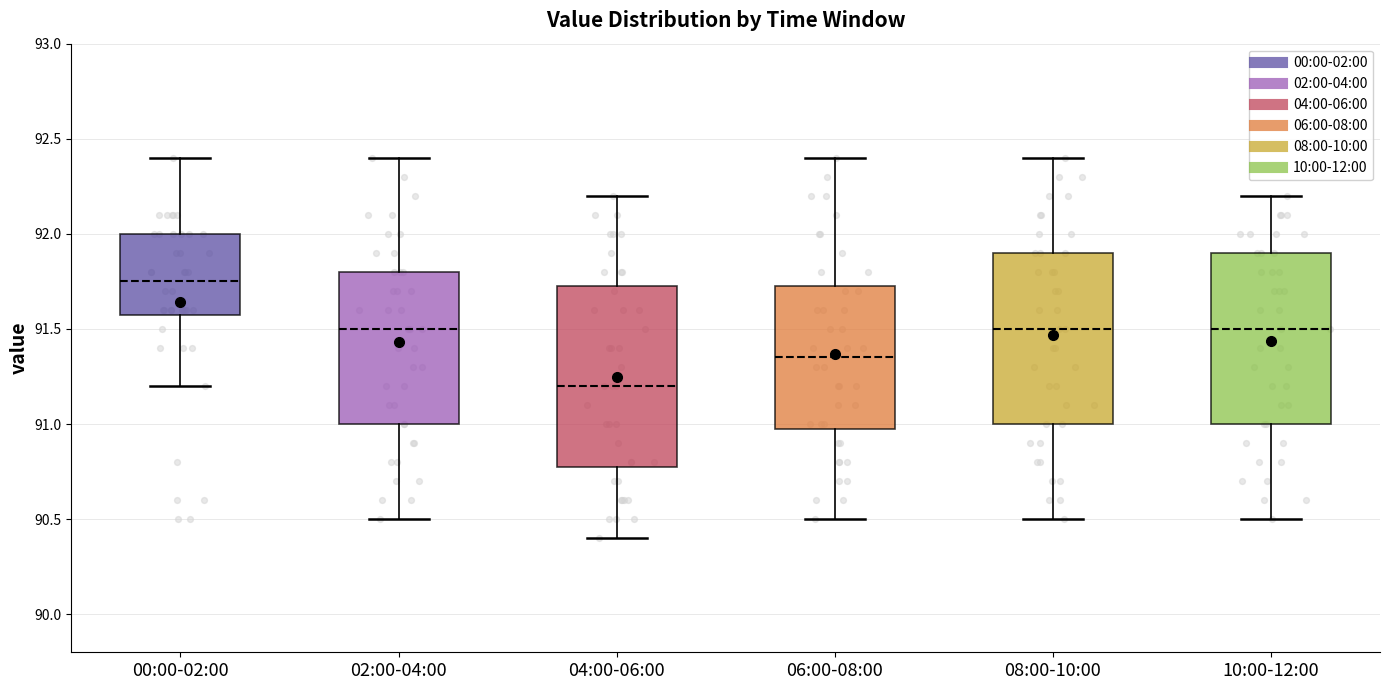

Reading left to right, read every box against the y-axis: the position of its median line, the range the box covers, and the ends of its whiskers. The values are not printed on the chart, so give them approximately, as read against the axis.

00:00-02:00: median 91.75, box 91.60 to 92.00, whiskers 91.20 to 92.40
02:00-04:00: median 91.50, box 91.00 to 91.80, whiskers 90.50 to 92.40
04:00-06:00: median 91.20, box 90.80 to 91.75, whiskers 90.40 to 92.20
06:00-08:00: median 91.35, box 91.00 to 91.75, whiskers 90.50 to 92.40
08:00-10:00: median 91.50, box 91.00 to 91.90, whiskers 90.50 to 92.40
10:00-12:00: median 91.50, box 91.00 to 91.90, whiskers 90.50 to 92.20